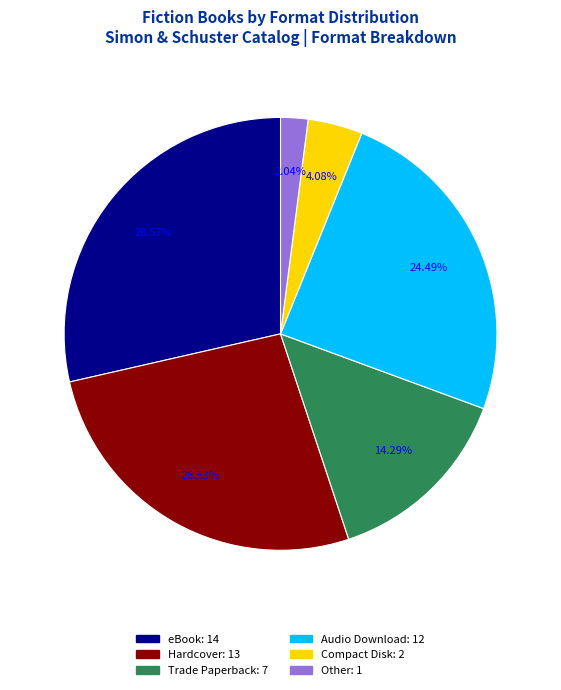

To the nearest percent, what portion does Audio Download represent?

24%